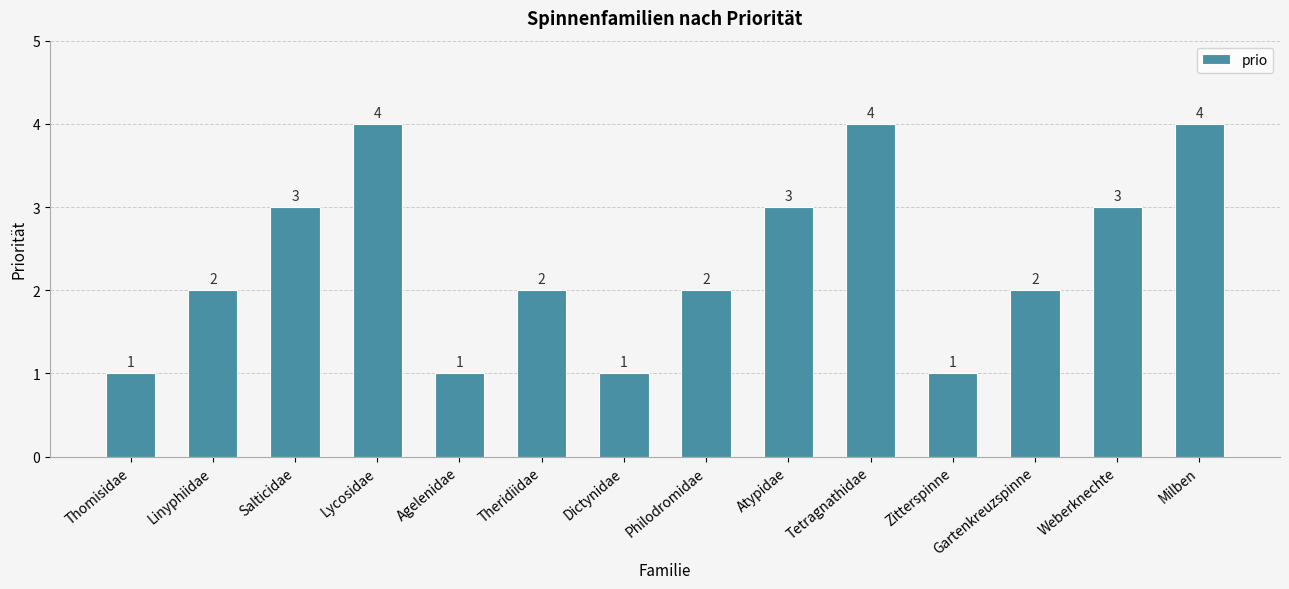

How many values are between 1 and 3?

11